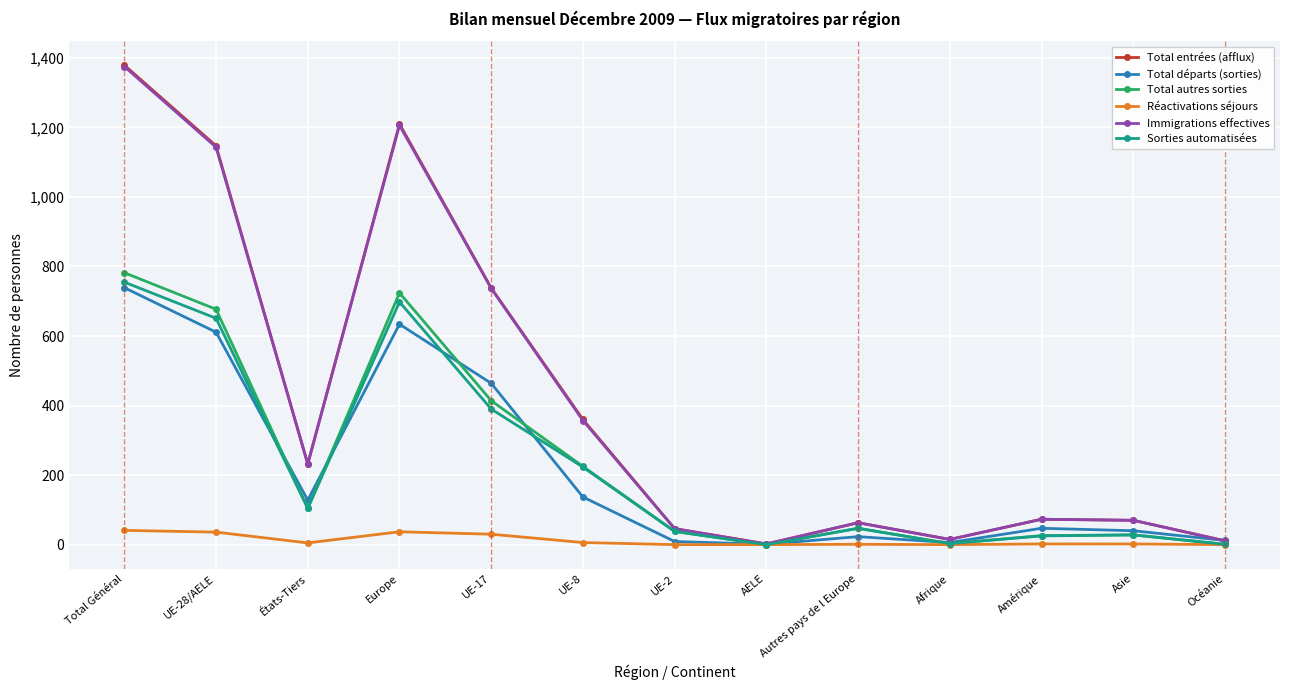

What is the difference between the maximum and minimum values in the Total autres sorties series?

782